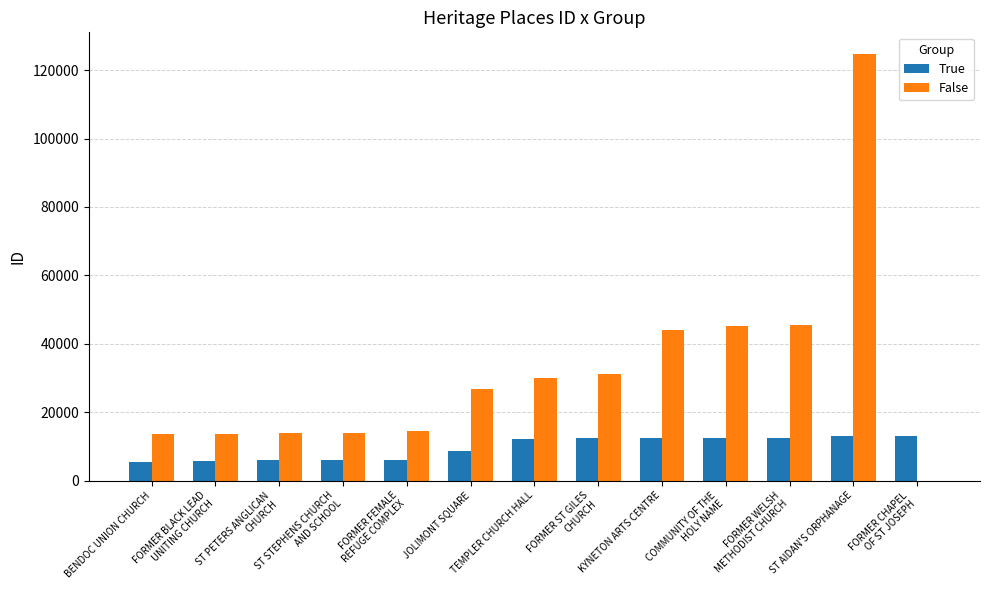

At which category is the sum across all series the highest?

ST AIDAN'S ORPHANAGE